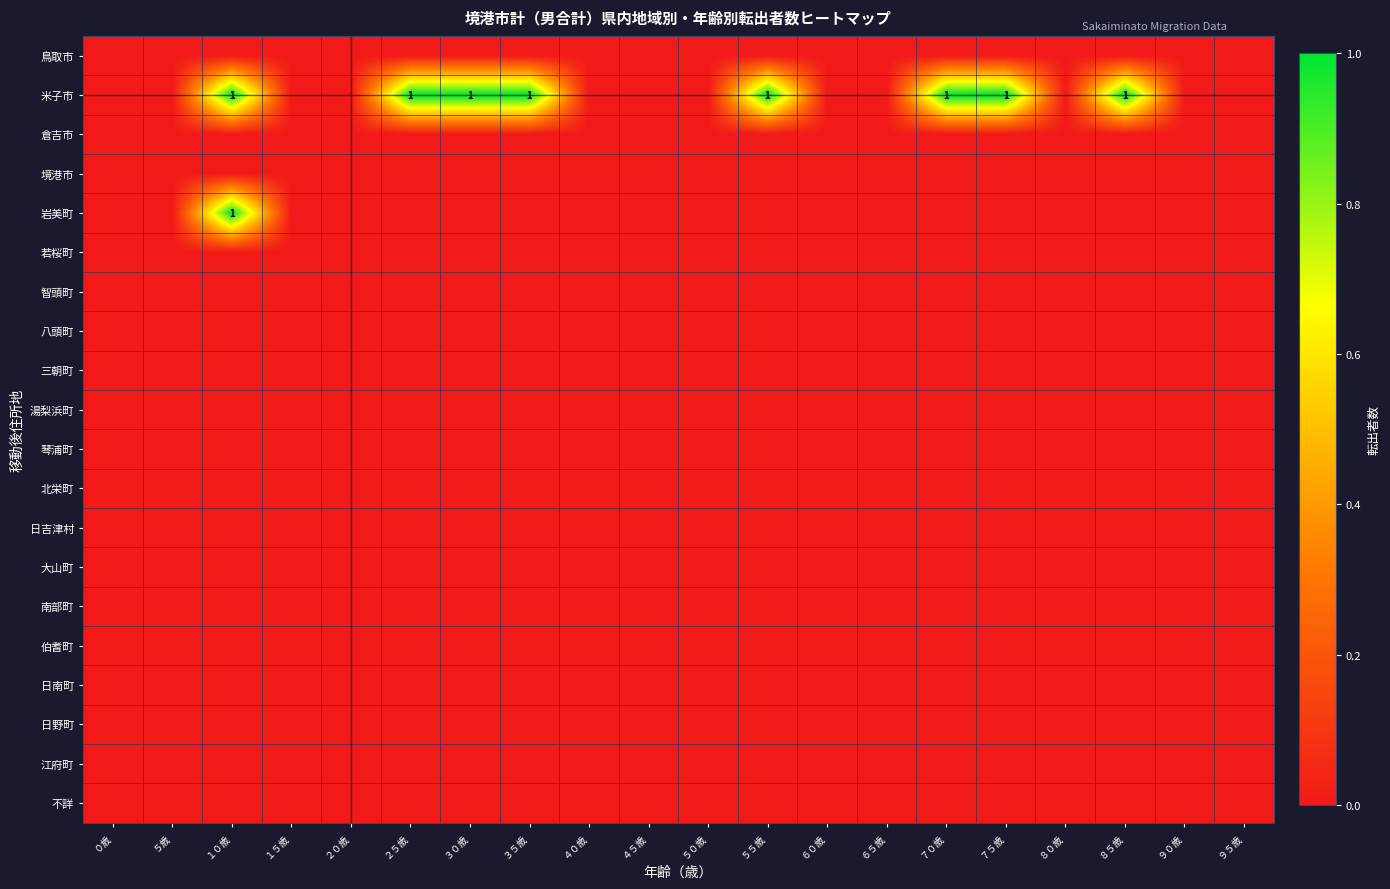

What is the greatest value displayed?

1